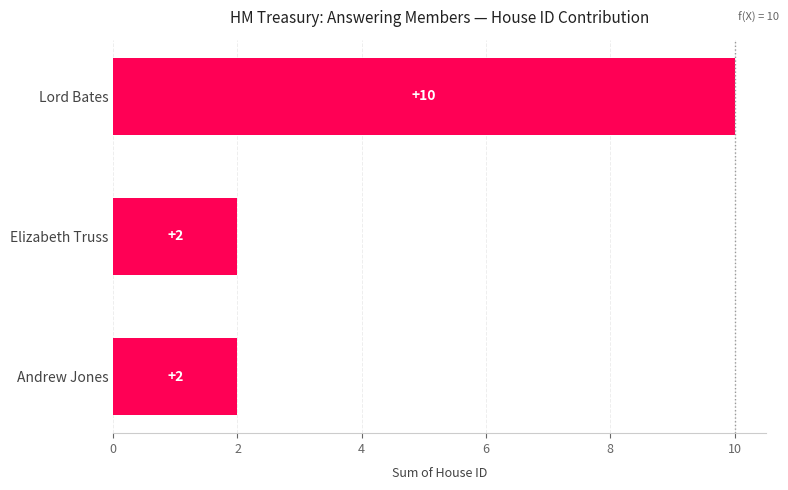

How many values are between 2 and 10?

3